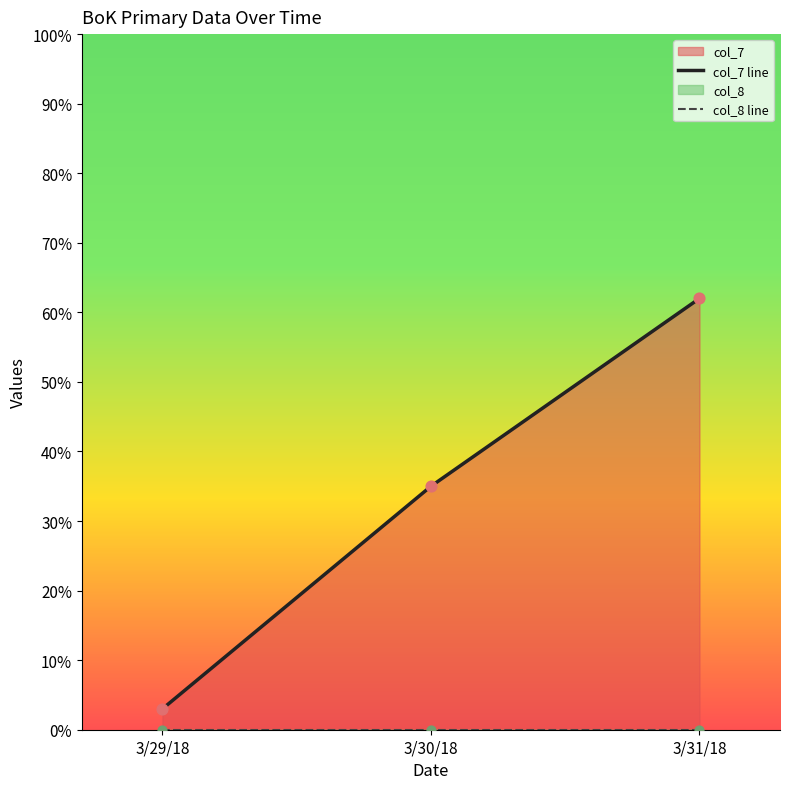

Which series reaches the maximum Y coordinate?

col_7 line